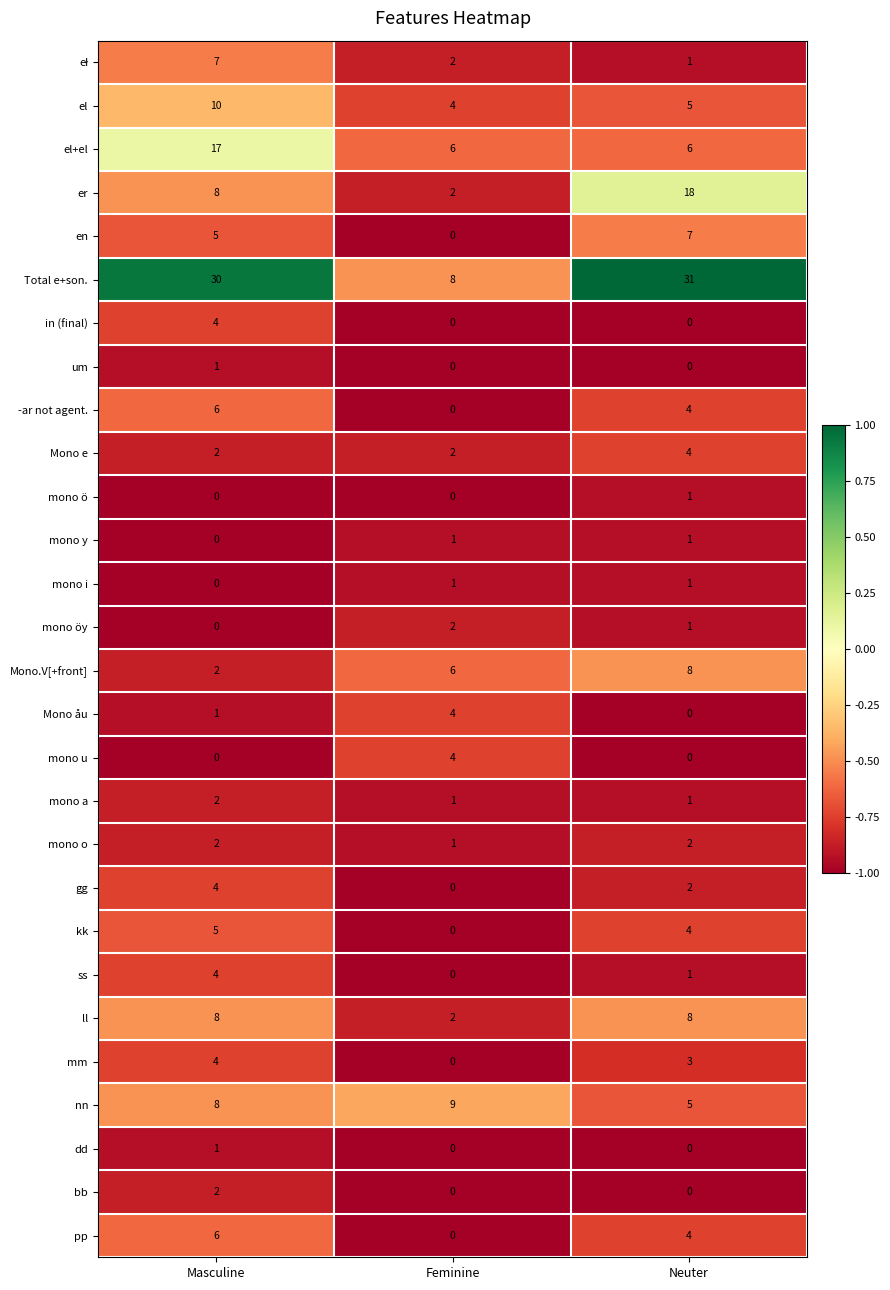

Which category has the highest value across all series?

Neuter